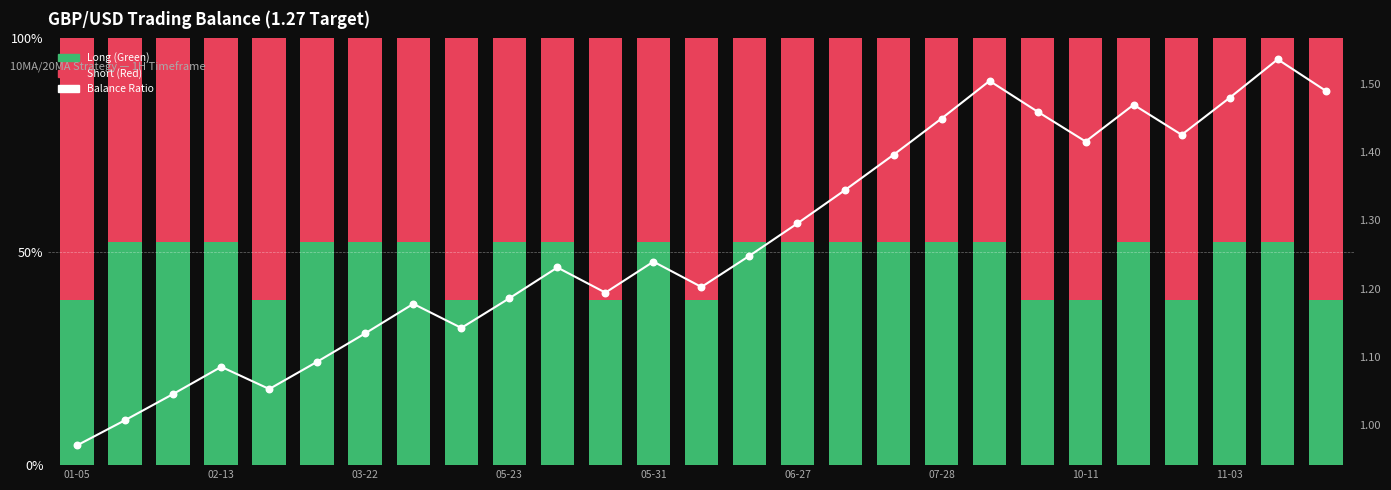

Which series has the largest total across all categories?

Balance Ratio